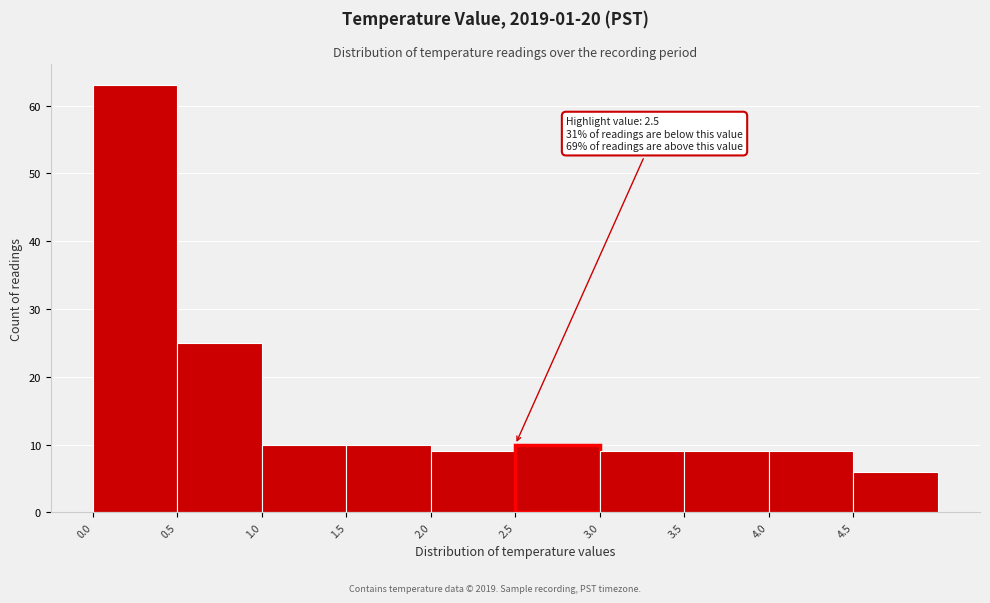

Over which range of the x-axis is the bar tallest?

0.0 to 0.5